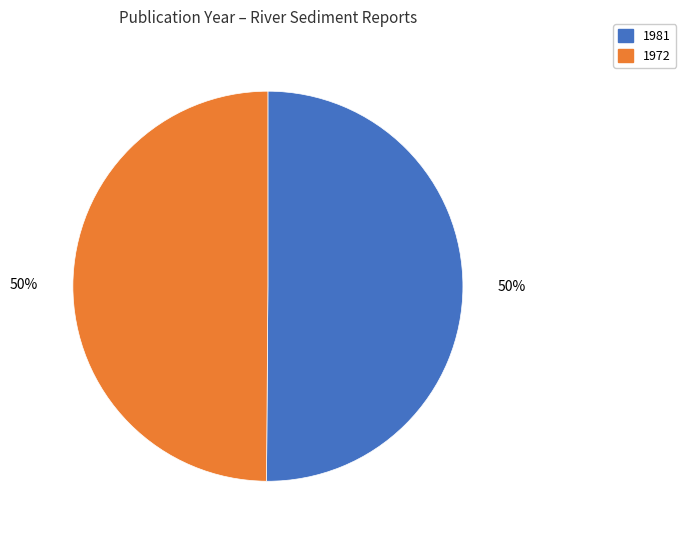

Do 1981 and 1972 together represent more than half of the pie?

Yes